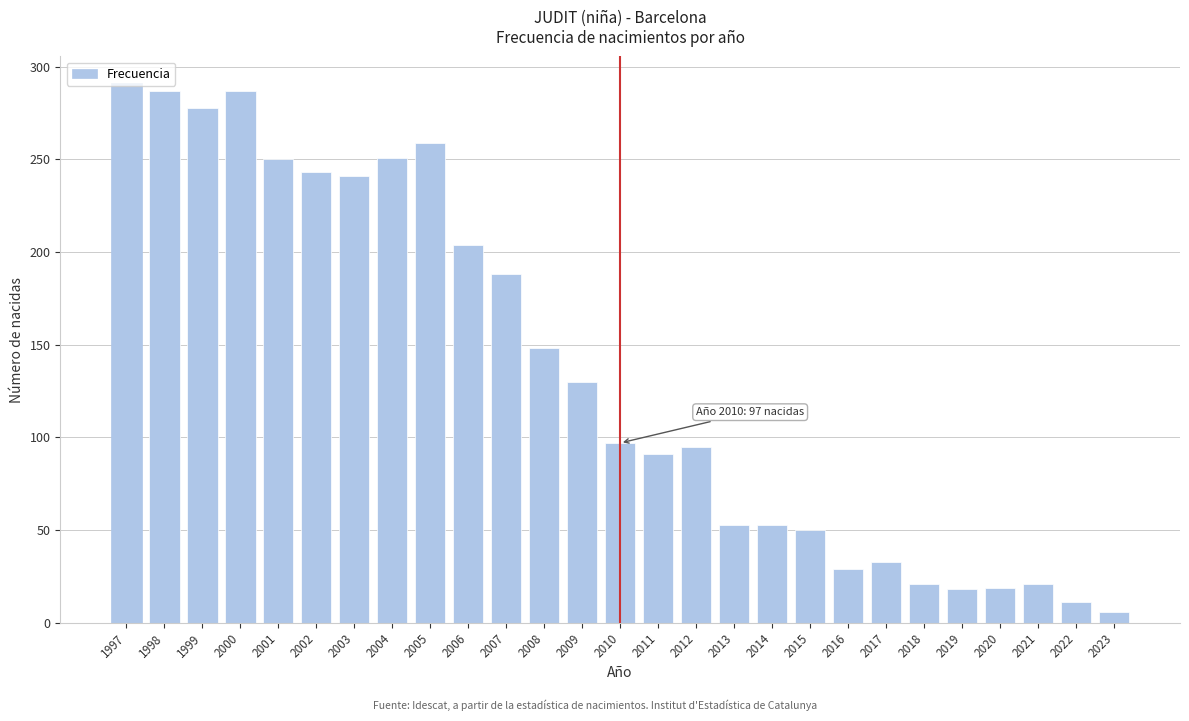

What value does the data have at 2004?

251